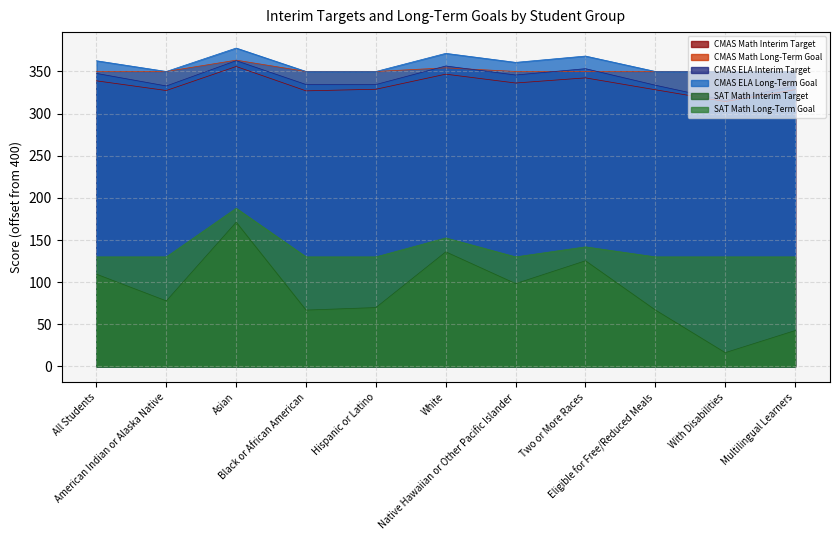

What position from the left is With Disabilities?

10